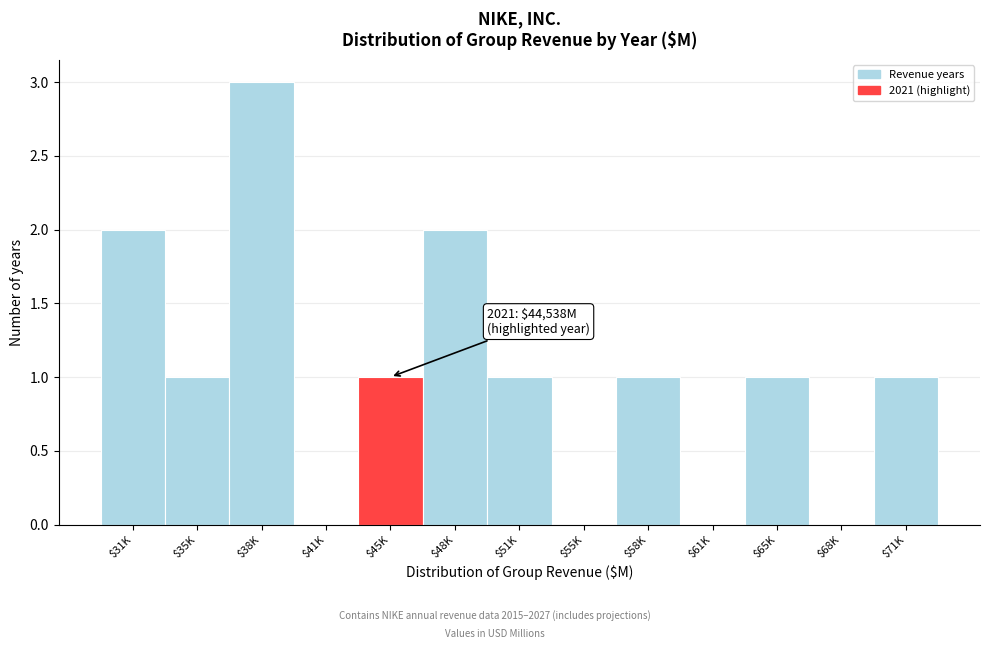

What is the sum of all values?

13